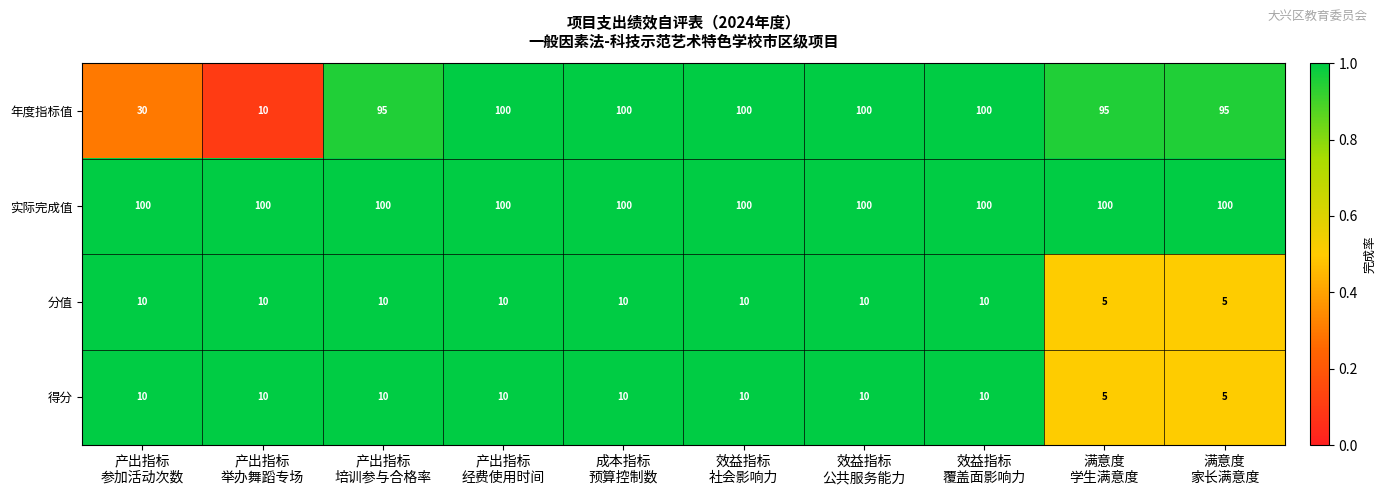

What is the average value of the 得分 series?

9